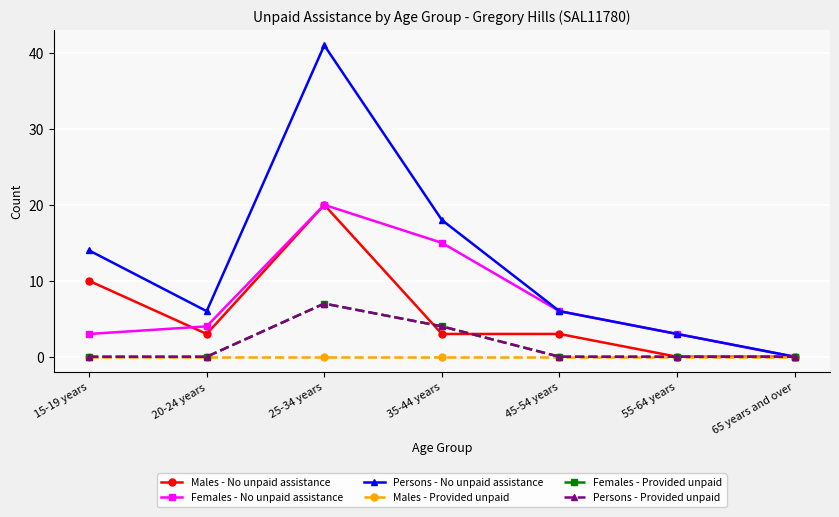

Which category has the highest value in the Males - No unpaid assistance series?

25-34 years